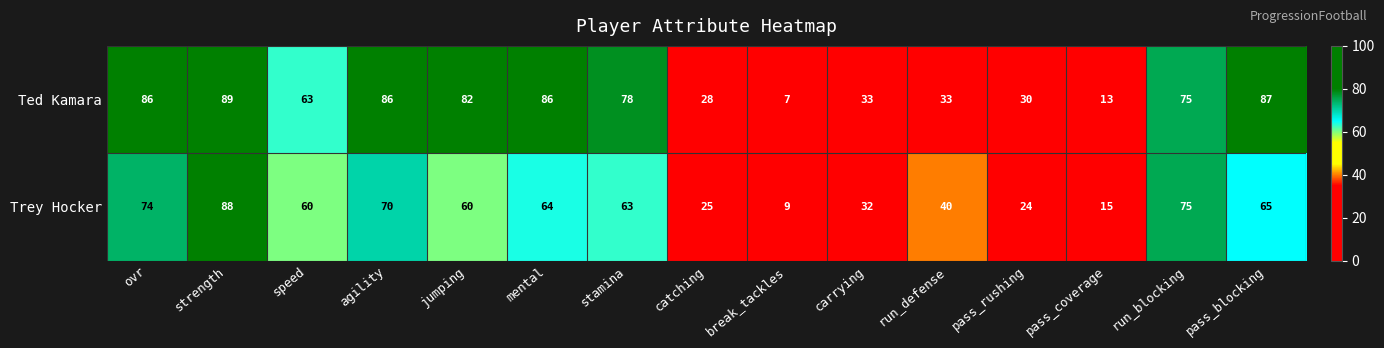

Is the value of Trey Hocker at break_tackles greater than the value of Ted Kamara at strength?

No